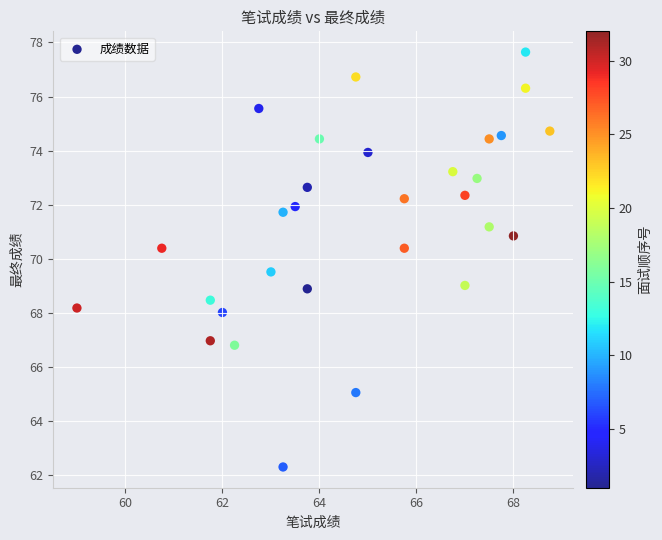

What is the range of X values (max minus min)?

9.8